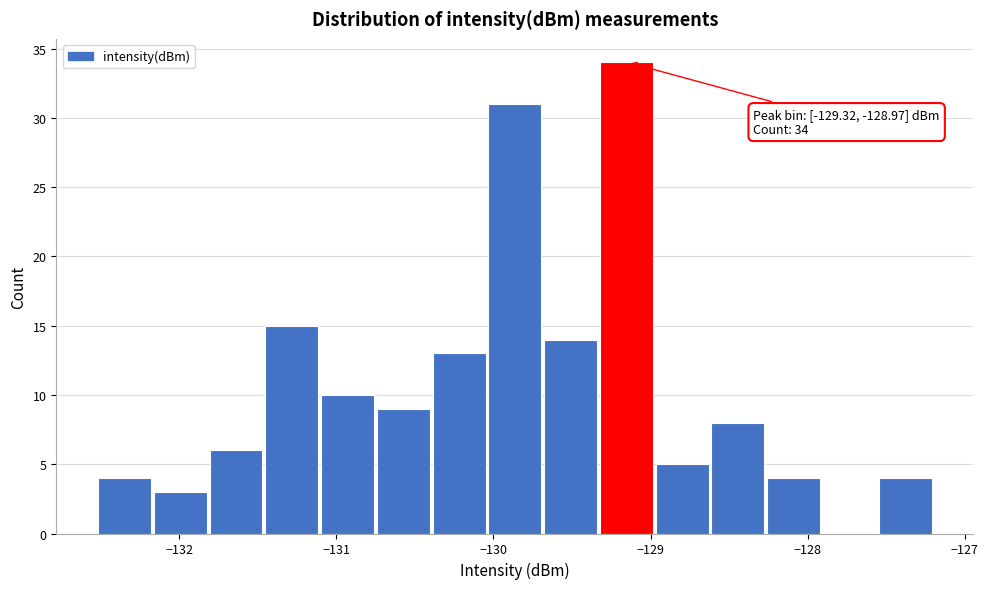

Around what value on the x-axis is the tallest bar? Give the approximate position of its centre, as read against the axis.

-129.2